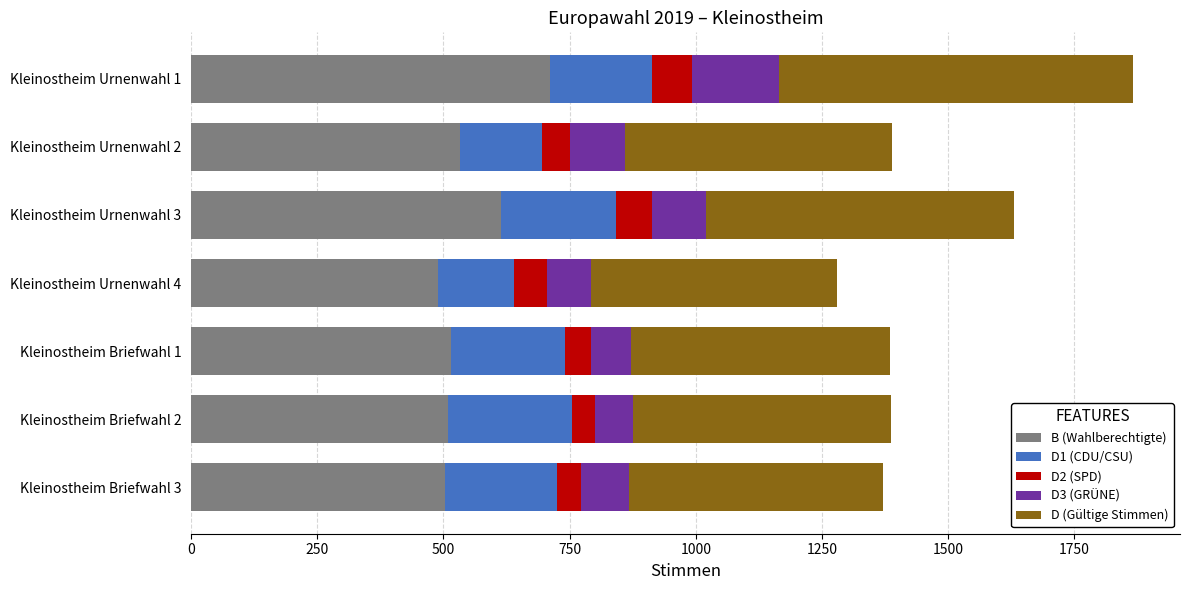

What are all the series names shown in the legend?

B (Wahlberechtigte), D1 (CDU/CSU), D2 (SPD), D3 (GRÜNE), D (Gültige Stimmen)